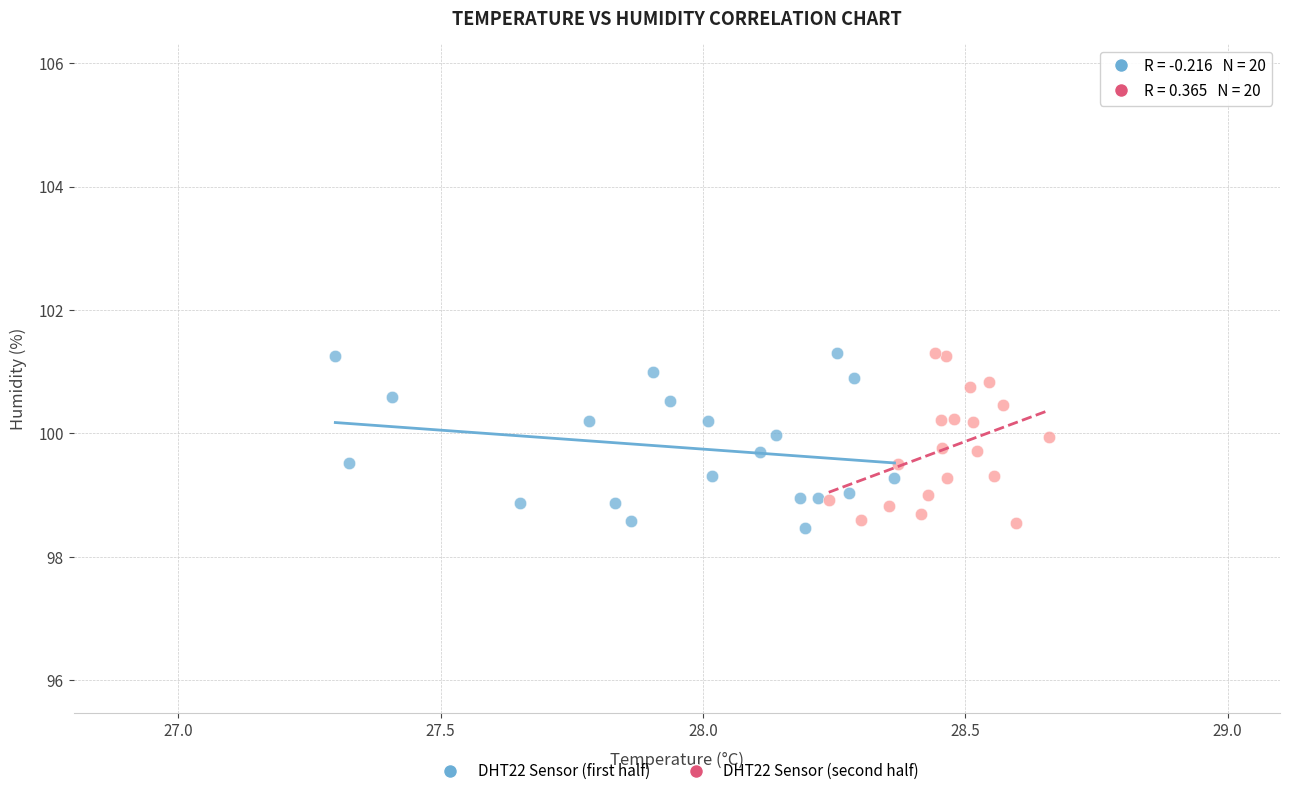

What are all the series names shown in the legend?

DHT22 Sensor (first half), DHT22 Sensor (second half)